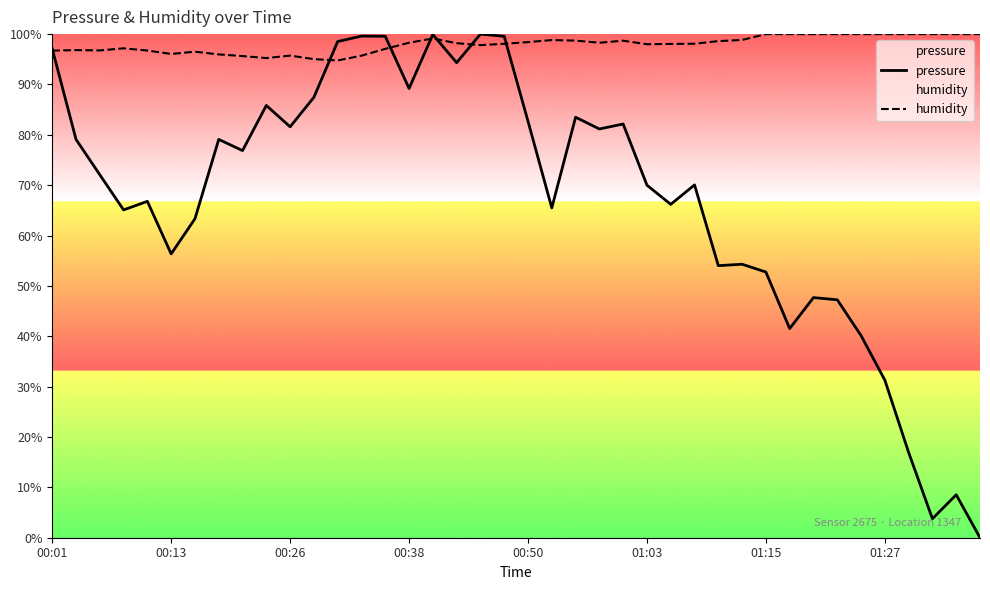

What is the maximum value shown in the chart?

100.0